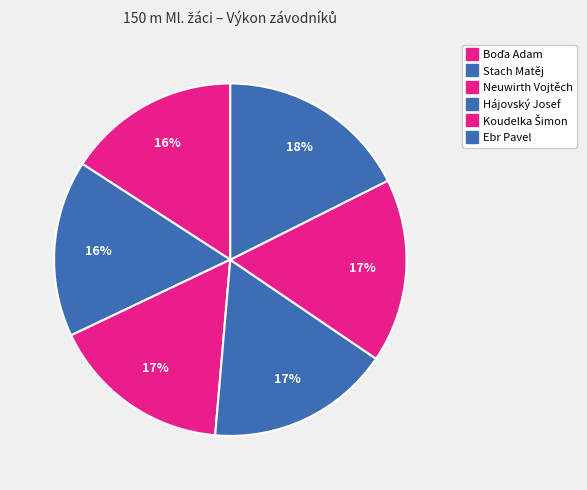

How many segments does this pie chart have?

6